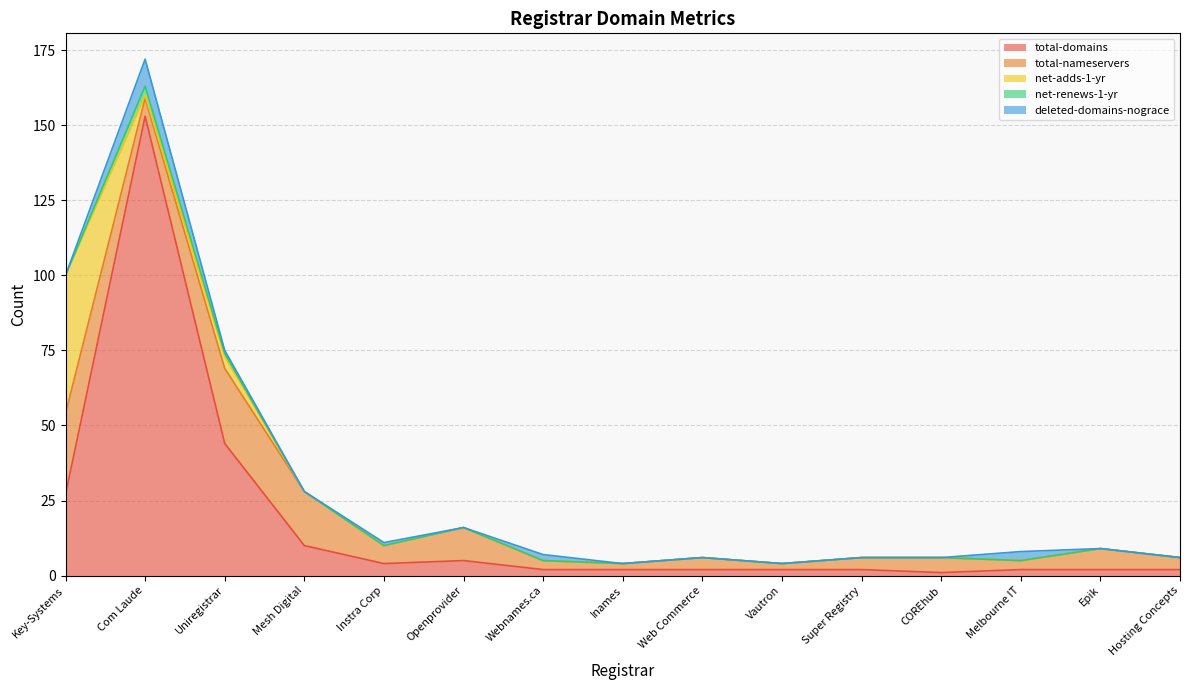

List the labels in order of total-domains value, largest first.

Com Laude, Uniregistrar, Key-Systems, Mesh Digital, Openprovider, Instra Corp, Webnames.ca, Inames, Web Commerce, Vautron, Super Registry, Melbourne IT, Epik, Hosting Concepts, COREhub